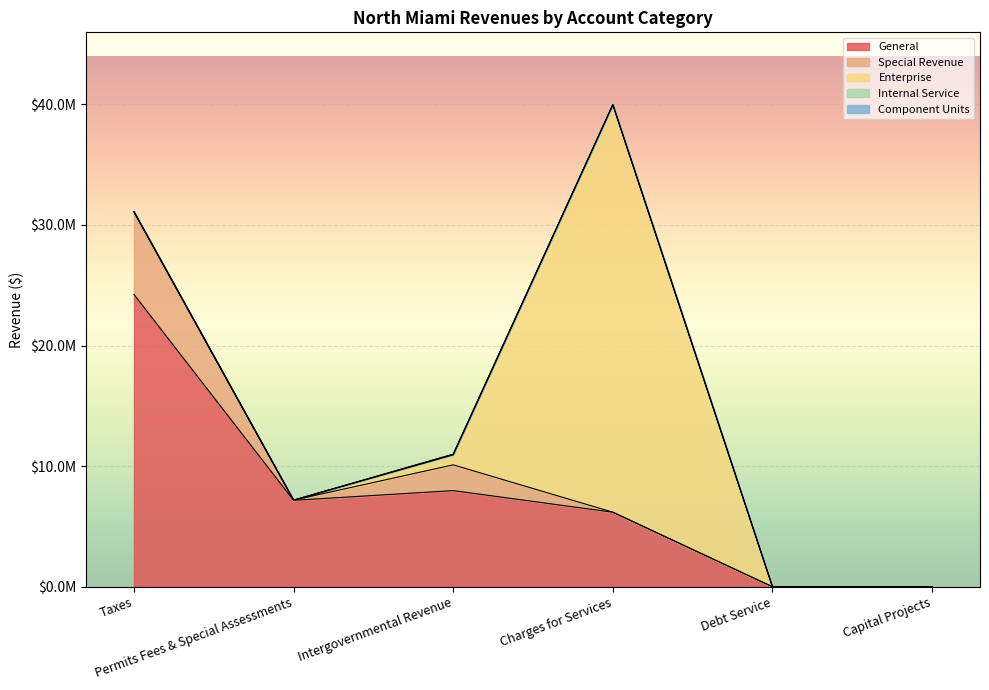

Which has a higher value, Permits Fees & Special Assessments or Capital Projects?

Permits Fees & Special Assessments